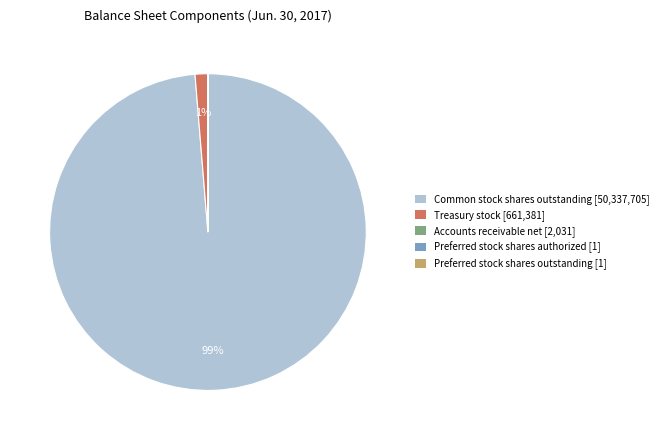

To the nearest percent, what portion does Common stock shares outstanding [50,337,705] represent?

99%